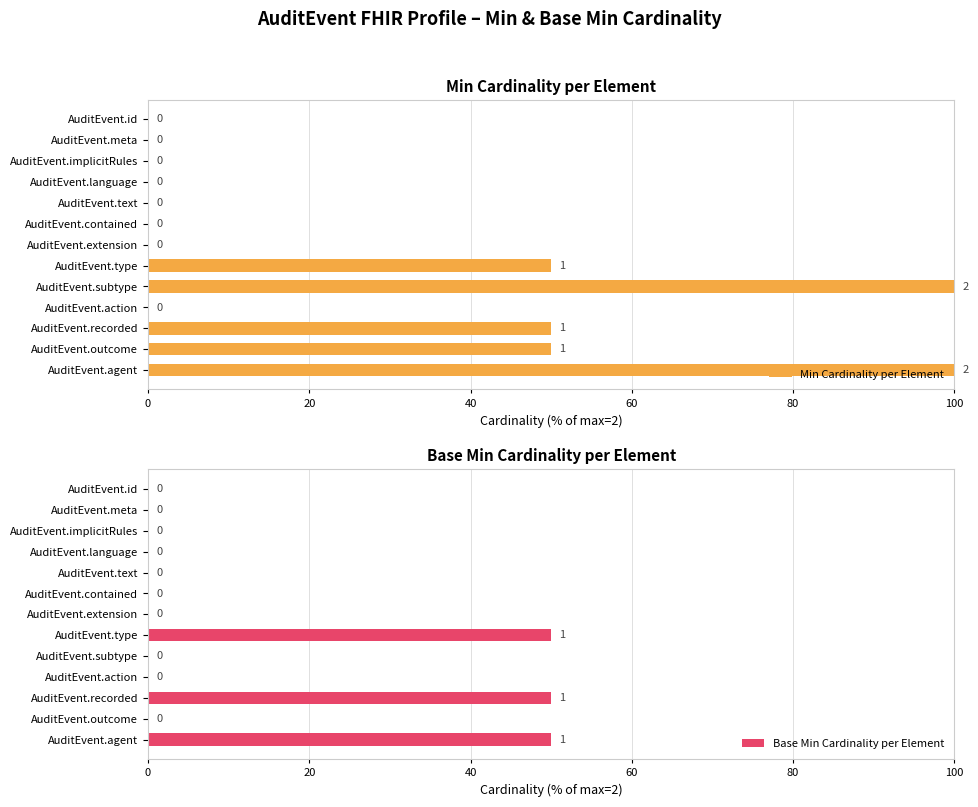

The value of Min Cardinality per Element at AuditEvent.subtype is 100. True or false?

True